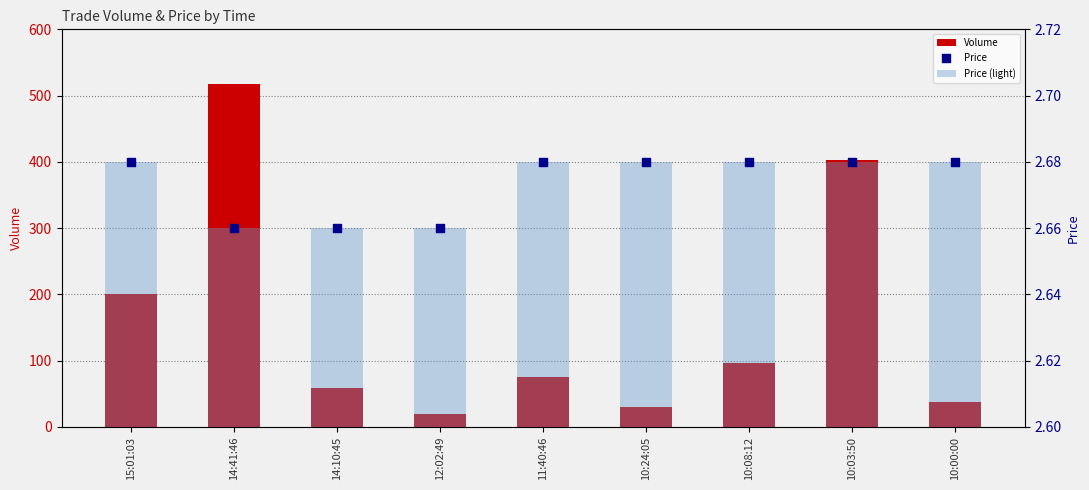

Is the value of Price (light) at 10:08:12 greater than the value of Volume at 14:10:45?

No